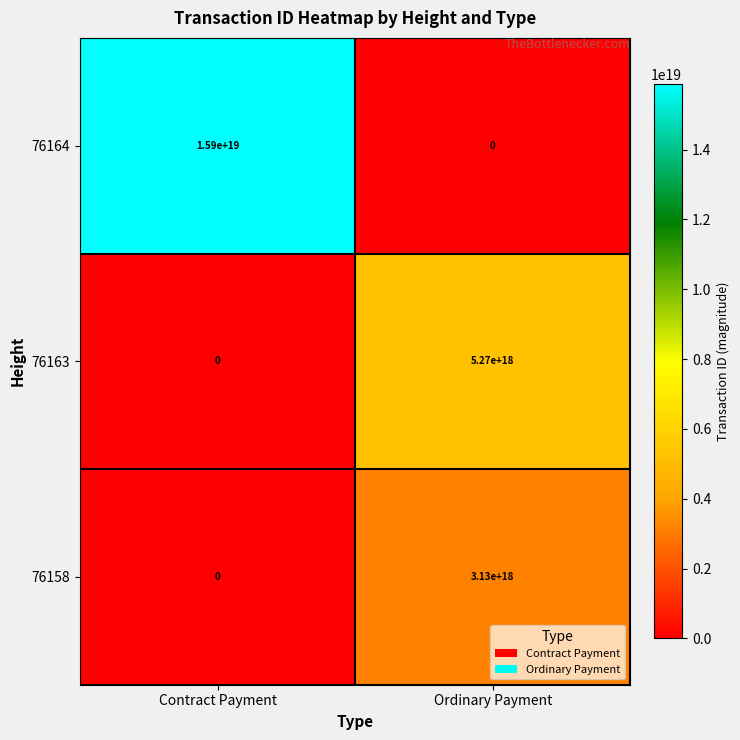

The value of 76164 at Ordinary Payment is 0. True or false?

True